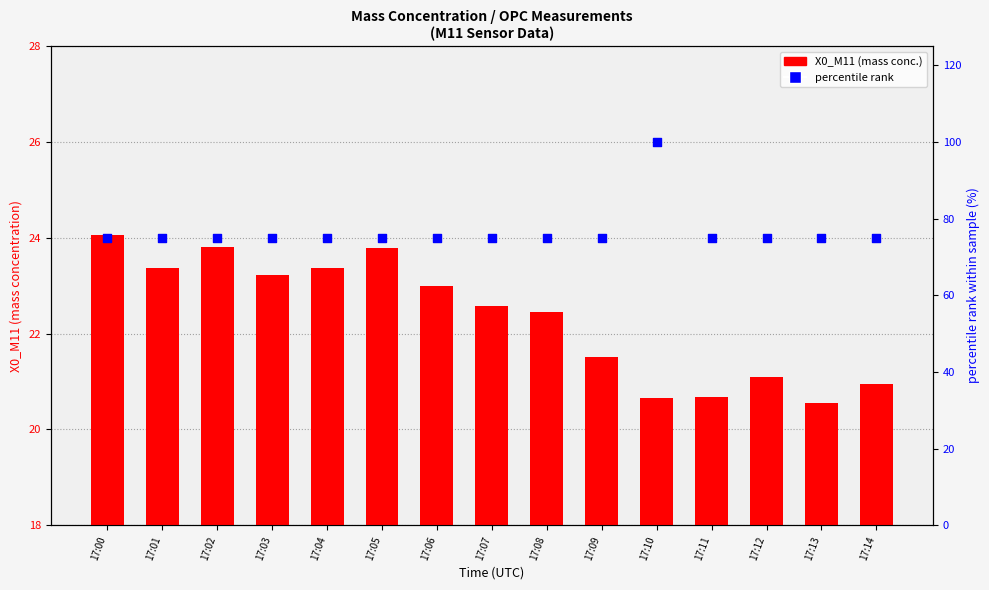

Which series has the largest total across all categories?

percentile rank